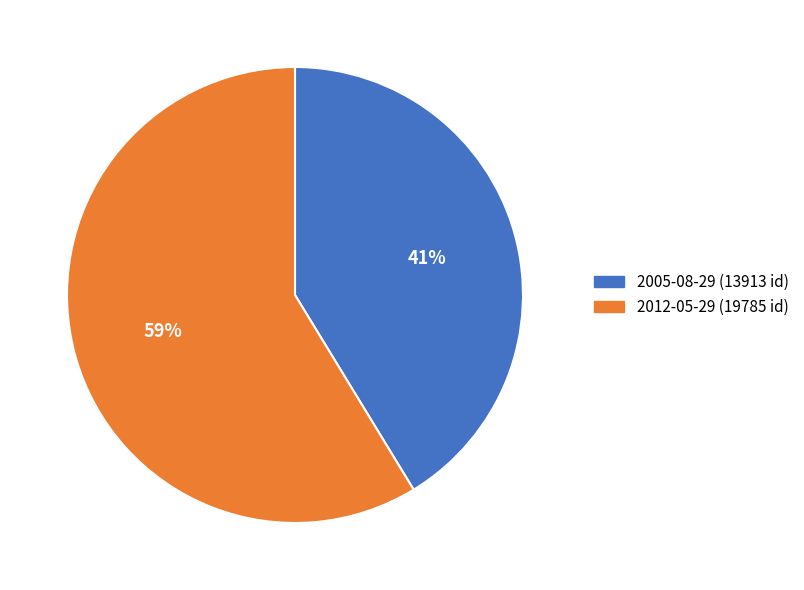

Is it true that 2005-08-29 is 41% of the pie?

True